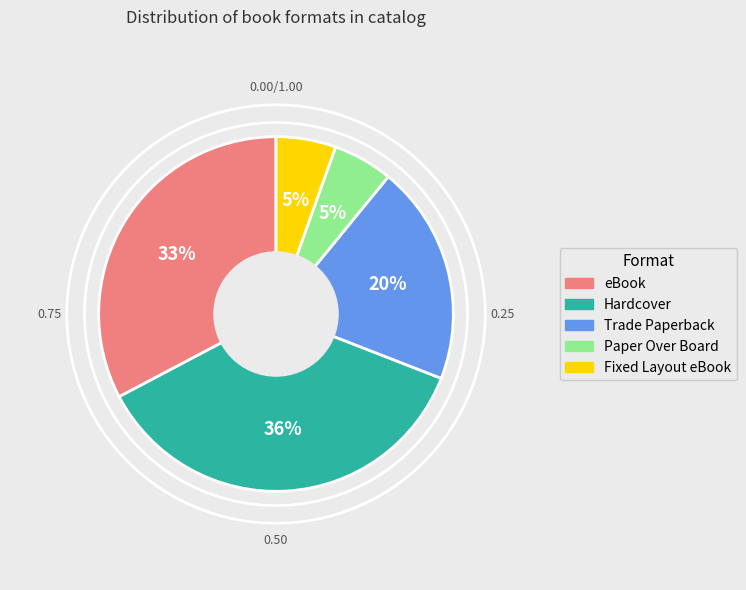

Does Trade Paperback account for over 50% of the chart?

No